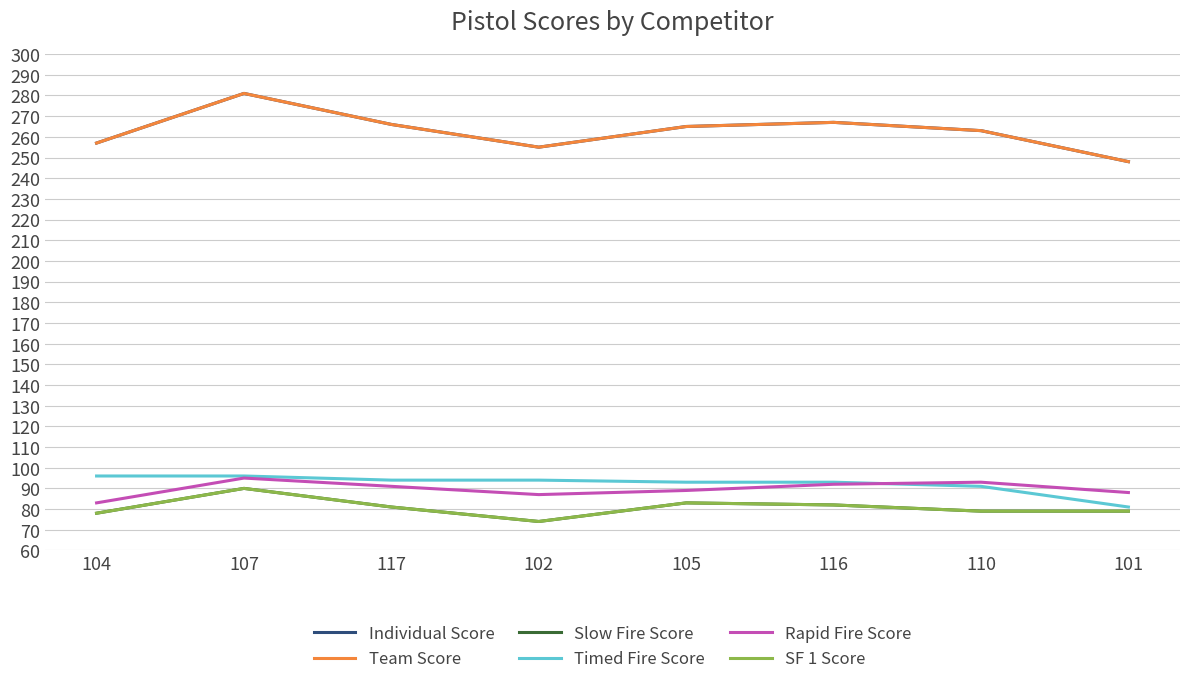

At which category is the sum across all series the highest?

107